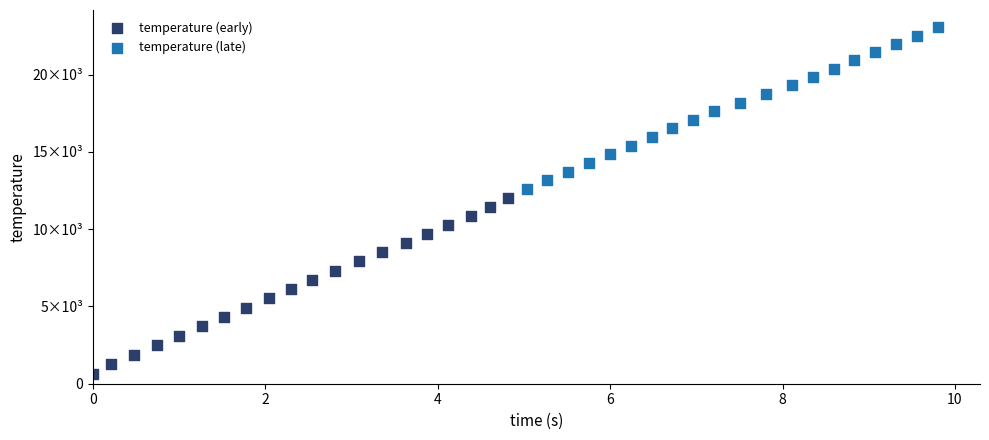

Which series contains the highest Y value?

temperature (late)